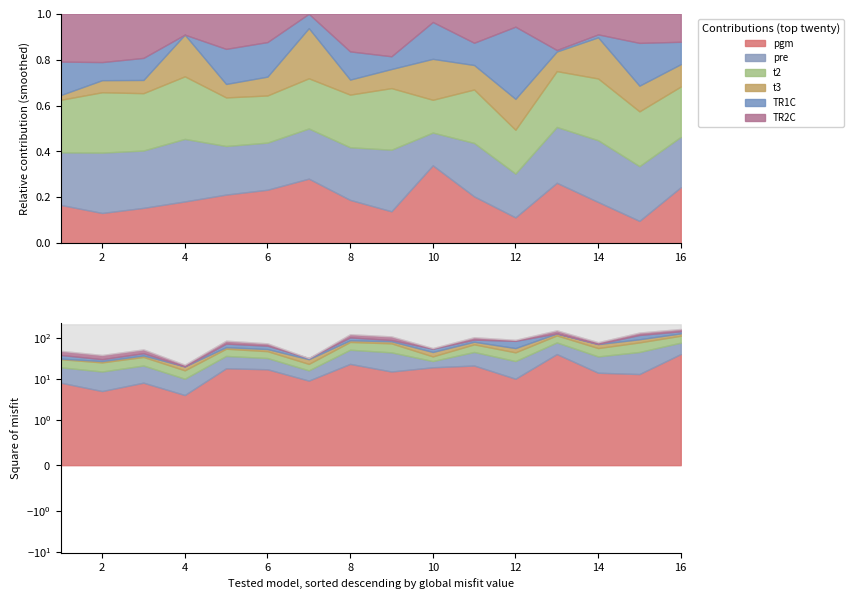

What is the greatest value displayed?

40